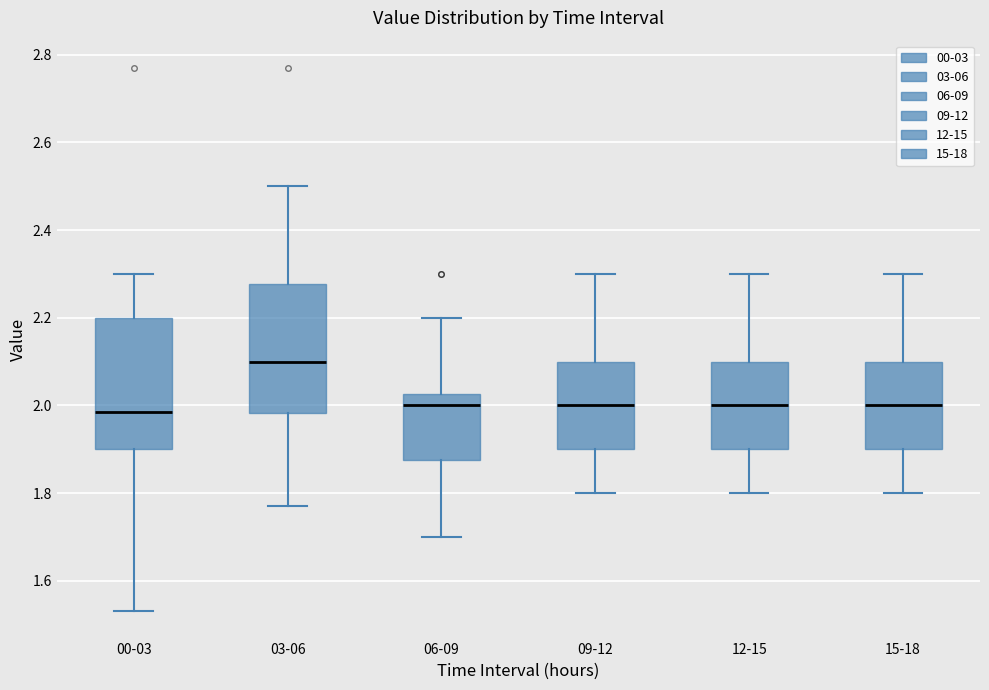

Where is the lower edge of the box for 00-03 on the y-axis? The values are not printed on the chart, so give them approximately, as read against the axis.

1.90